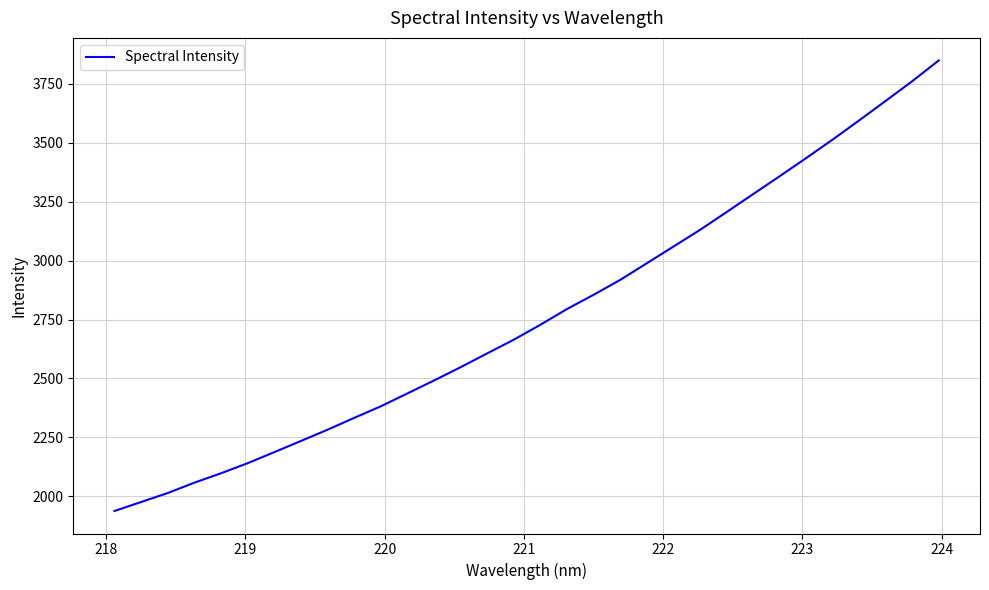

What is the maximum value shown in the chart?

3848.5